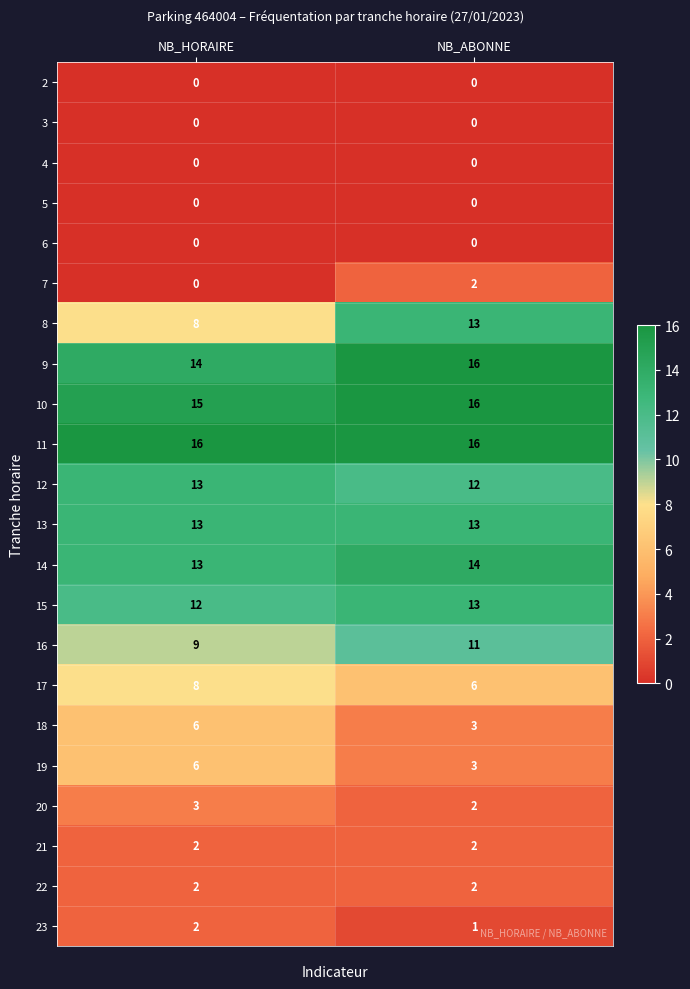

Between NB_HORAIRE and NB_ABONNE, which series saw the biggest shift?

8